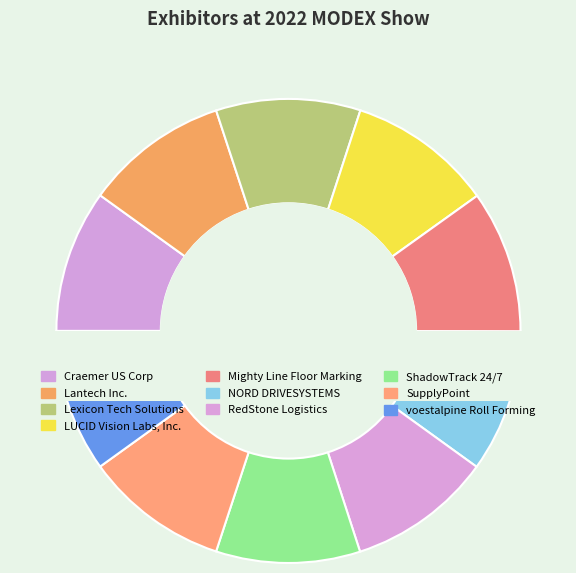

What is the change in value from Mighty Line Floor Marking to RedStone Logistics?

+623